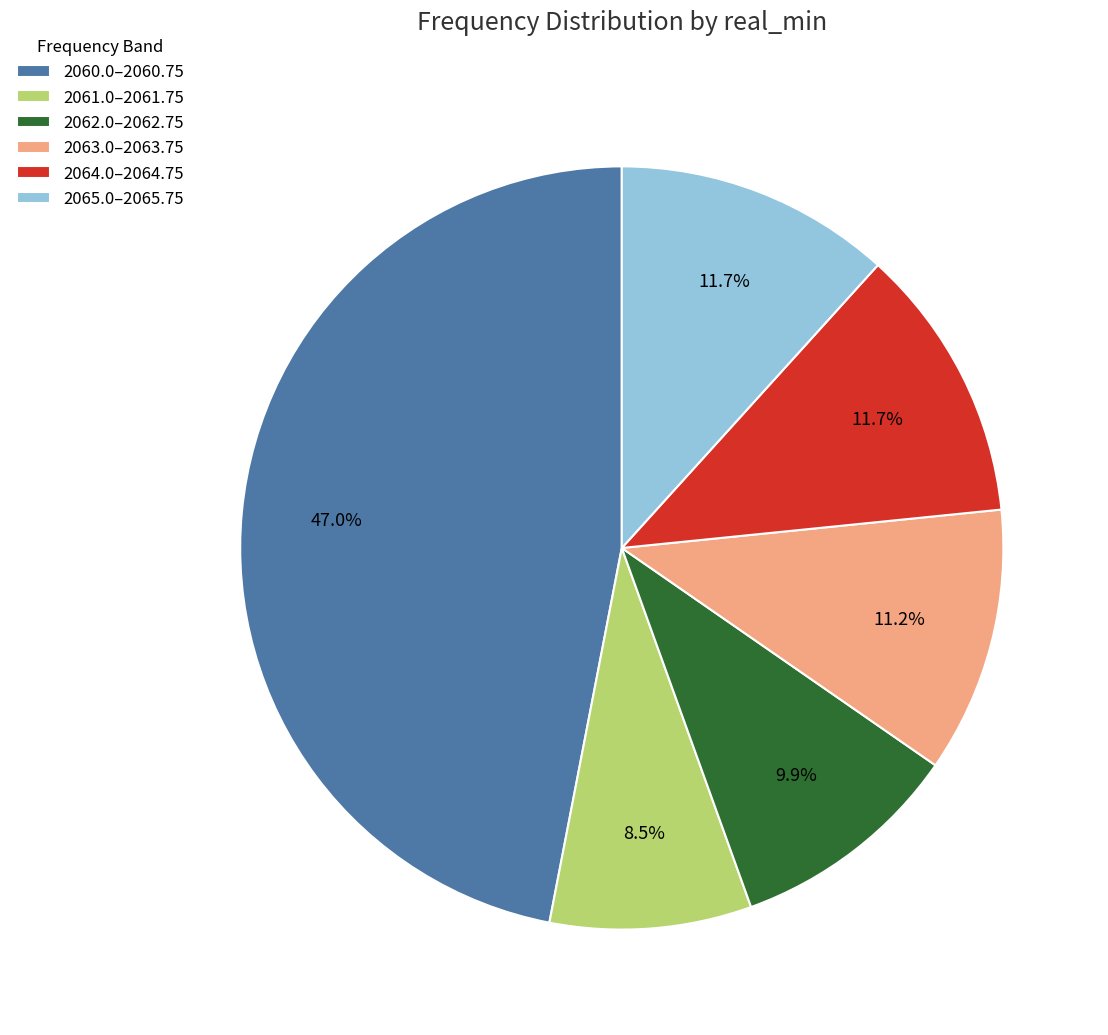

Between 2061.0–2061.75 and 2063.0–2063.75, which is larger?

2063.0–2063.75